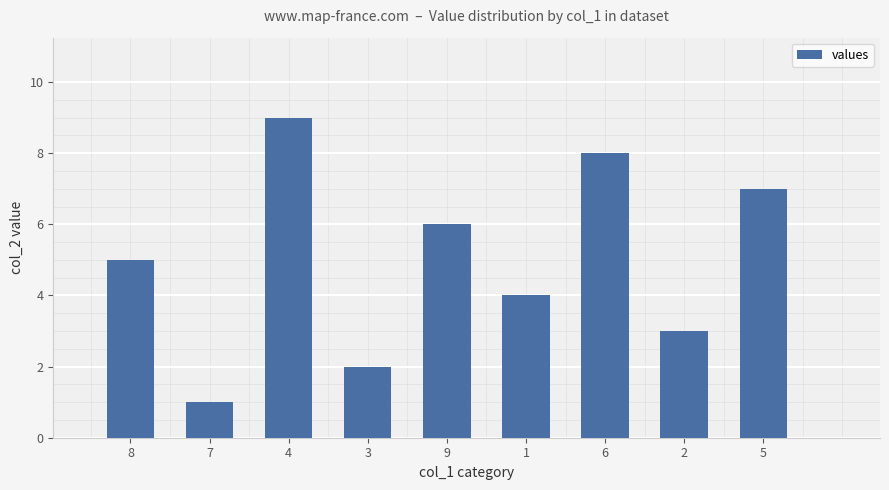

List the labels in order of value, smallest first.

7, 3, 2, 1, 8, 9, 5, 6, 4